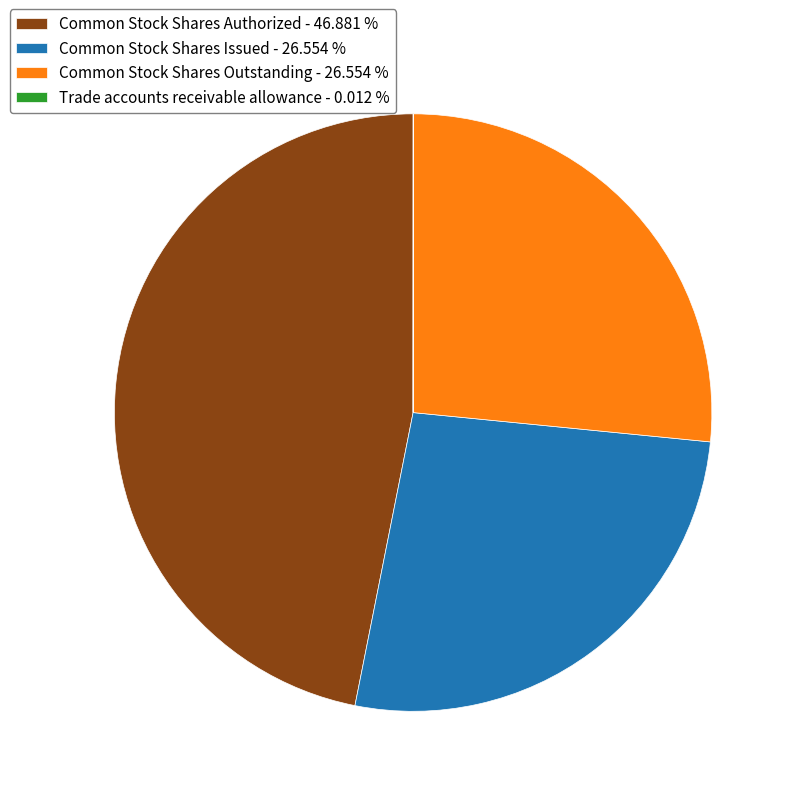

What is the largest slice in the pie chart?

Common Stock Shares Authorized - 46.881 %